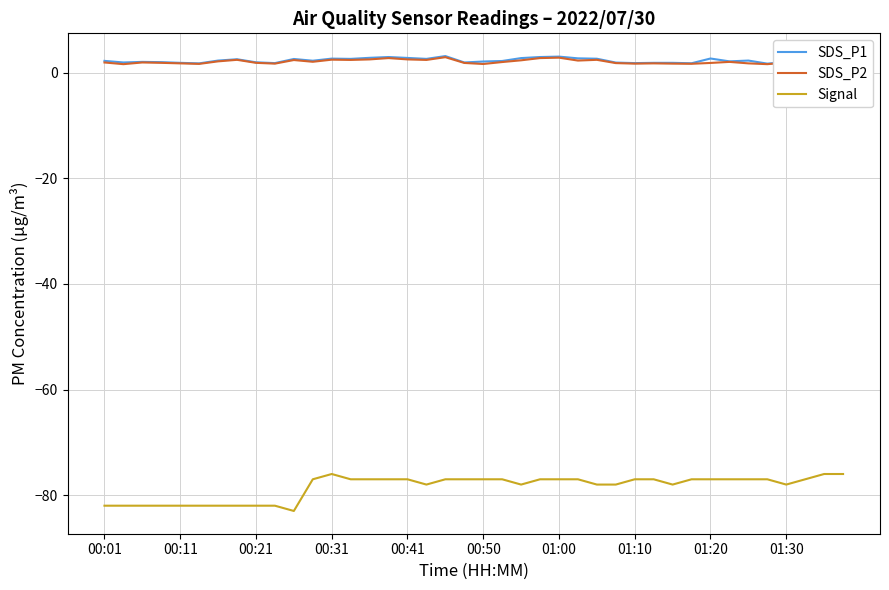

Which series has the widest spread of values?

Signal